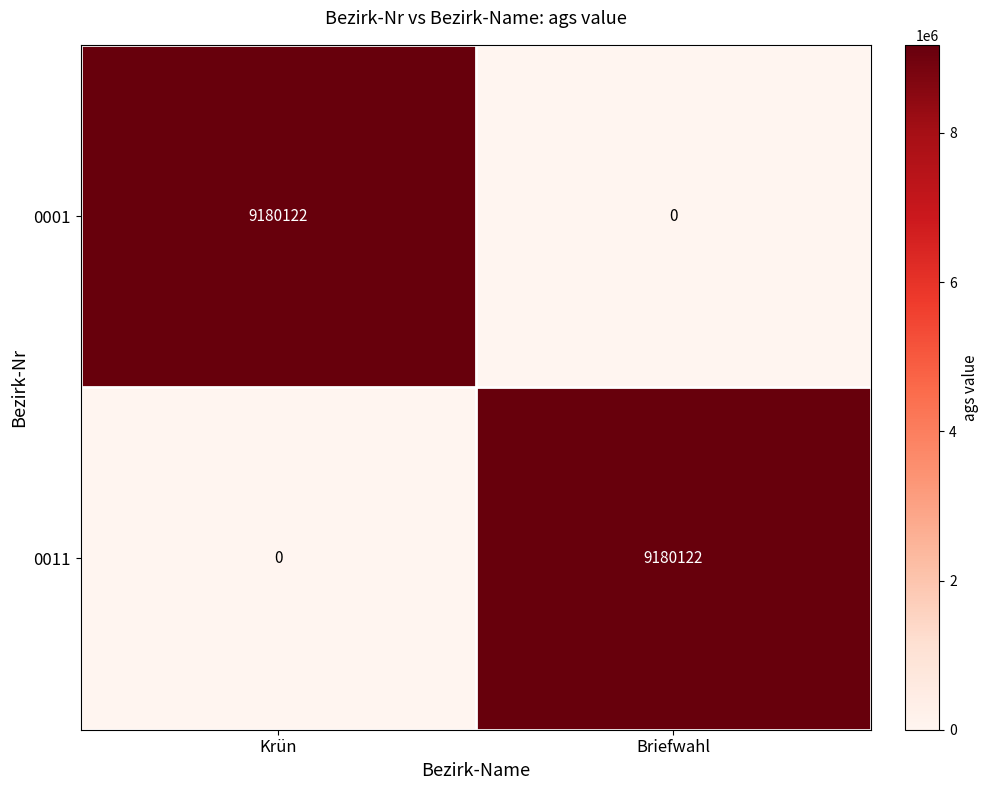

What value does the 0011 series have at Briefwahl, to the nearest 50?

9180100